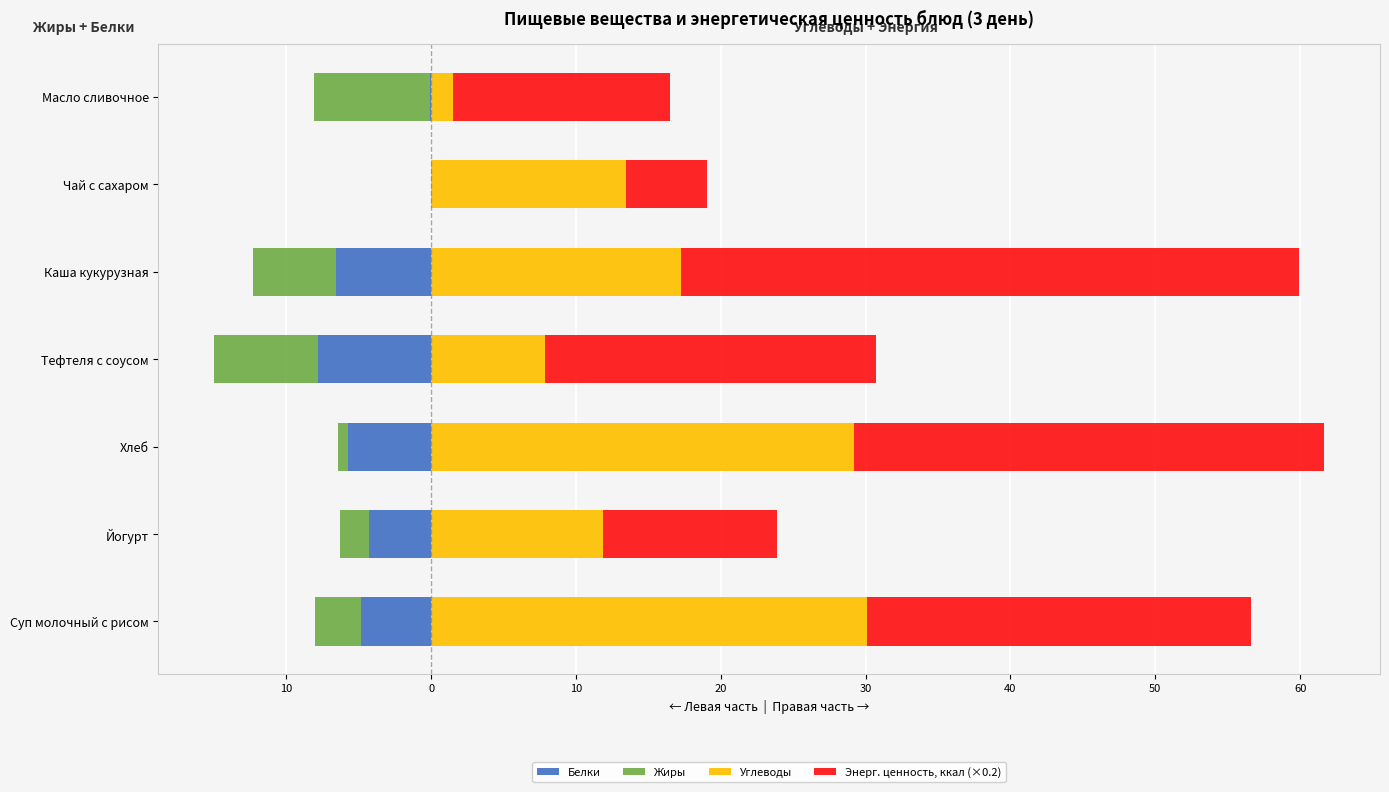

What is the value of the Белки bar at the 7th from the left?

-0.1